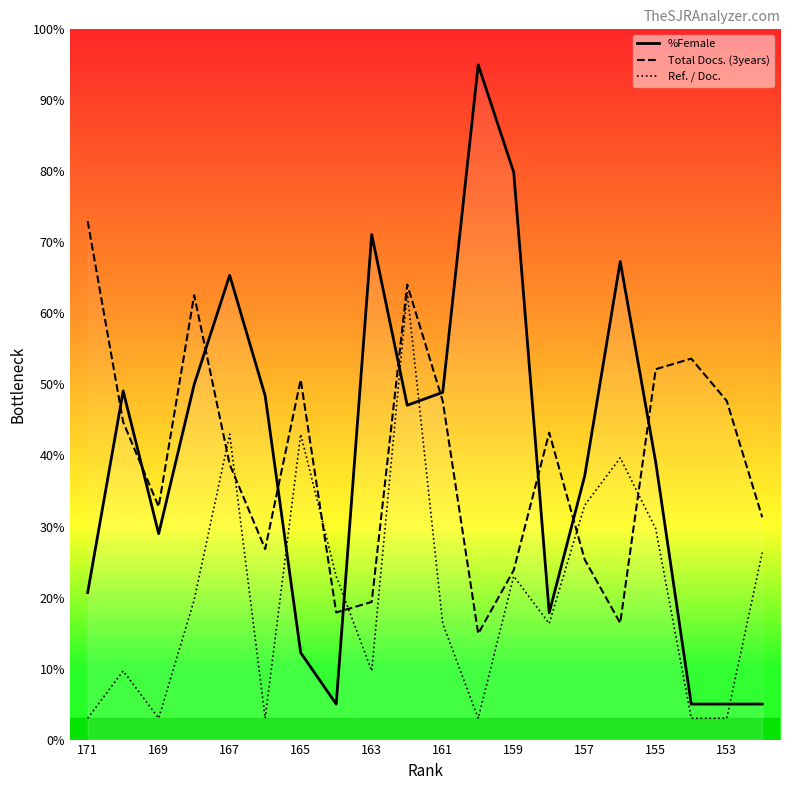

Rank the series by their maximum value, from highest to lowest.

%Female, Total Docs. (3years), Ref. / Doc.